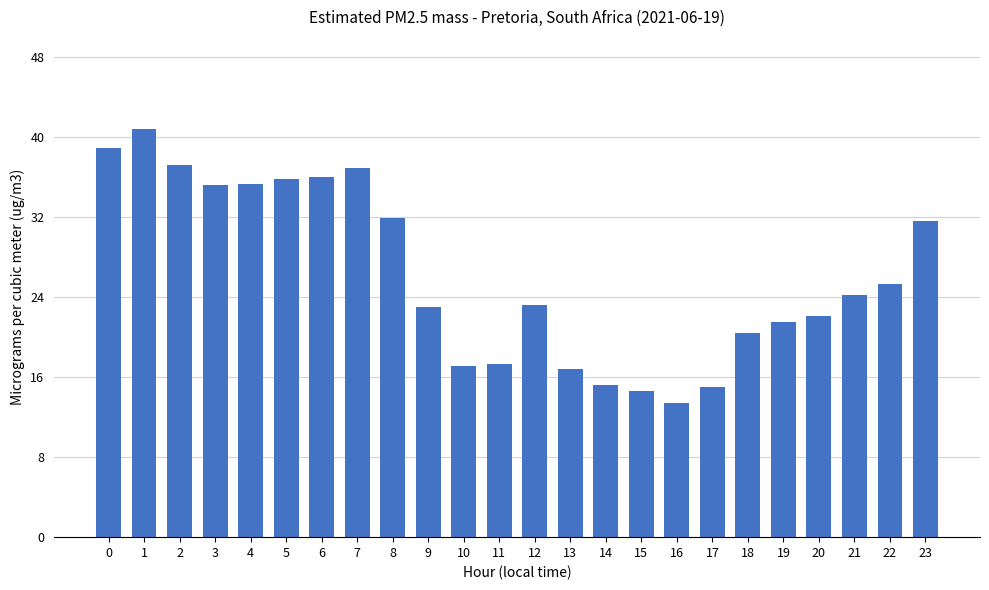

Approximately how many times larger is the value at 15 compared to 21?

0.6